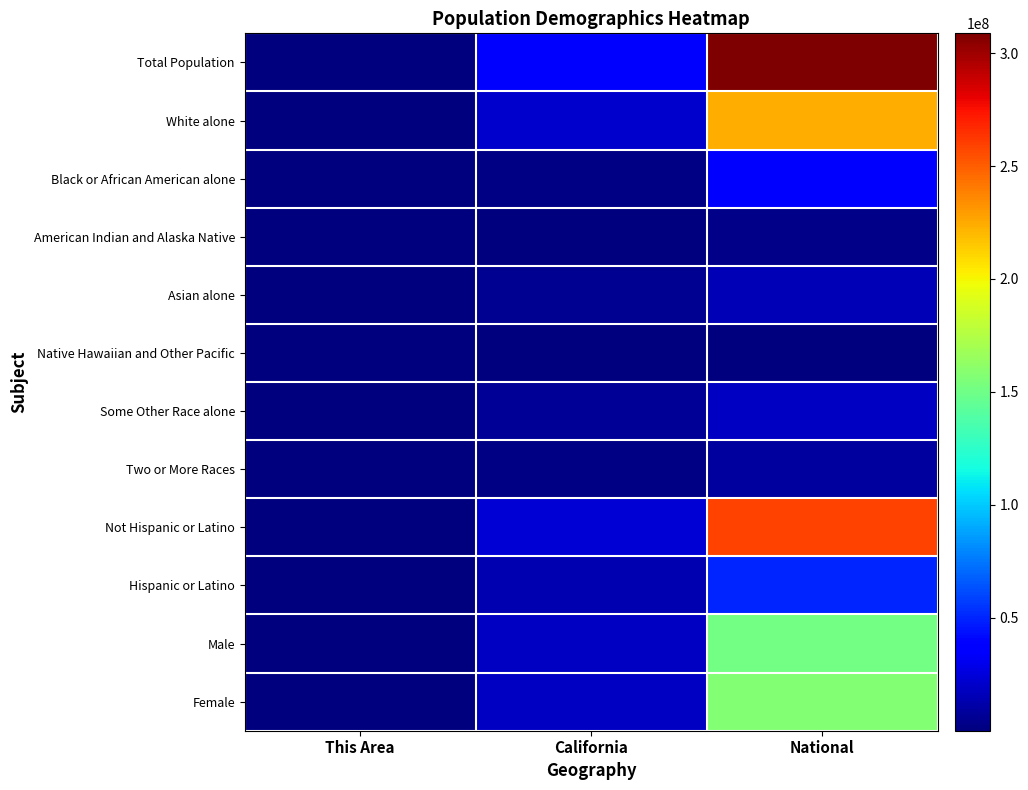

What is the total value across all series at National?

1234982152